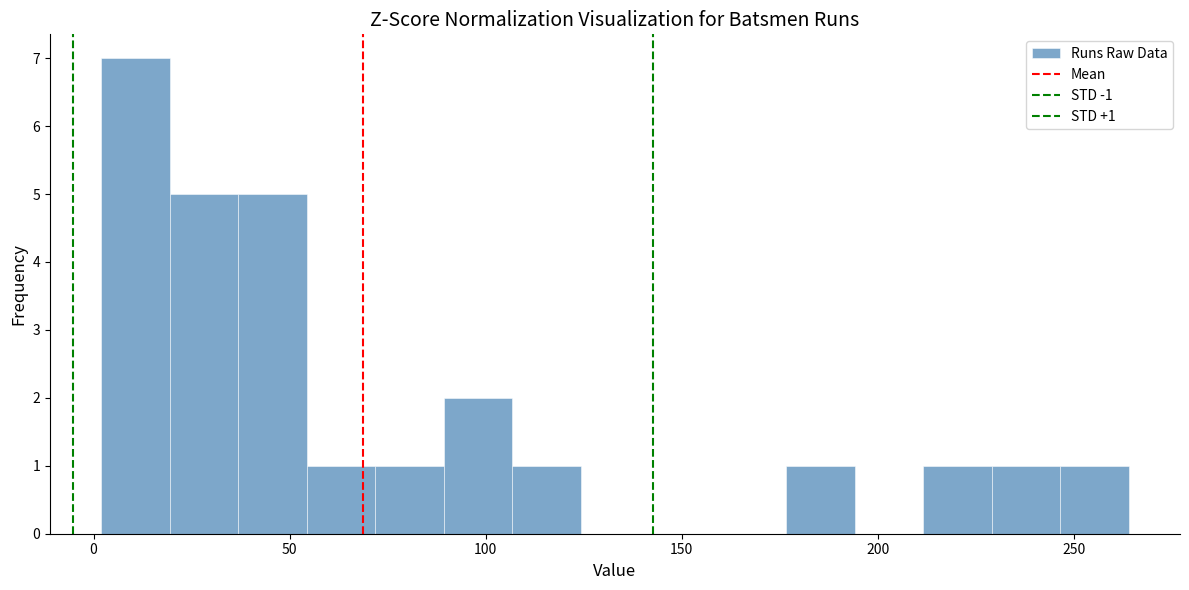

Read against the x-axis, roughly where is the centre of the tallest bar?

10